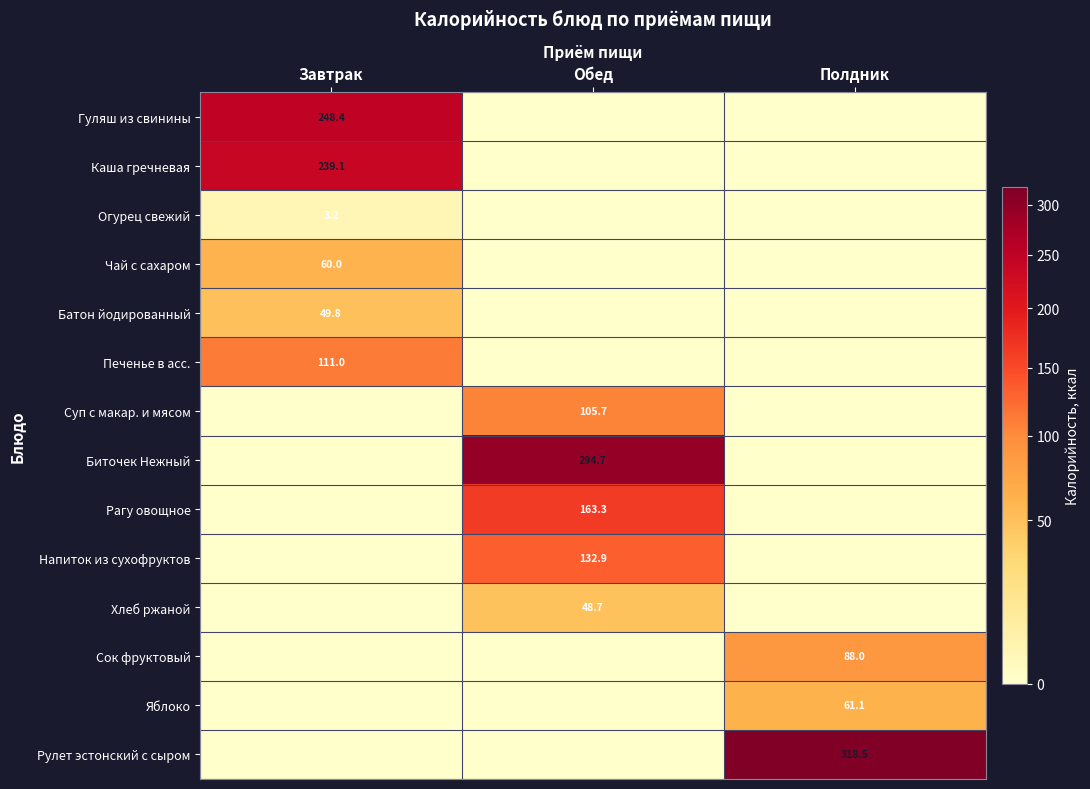

What is the spread (max minus min) of values at Обед?

294.7